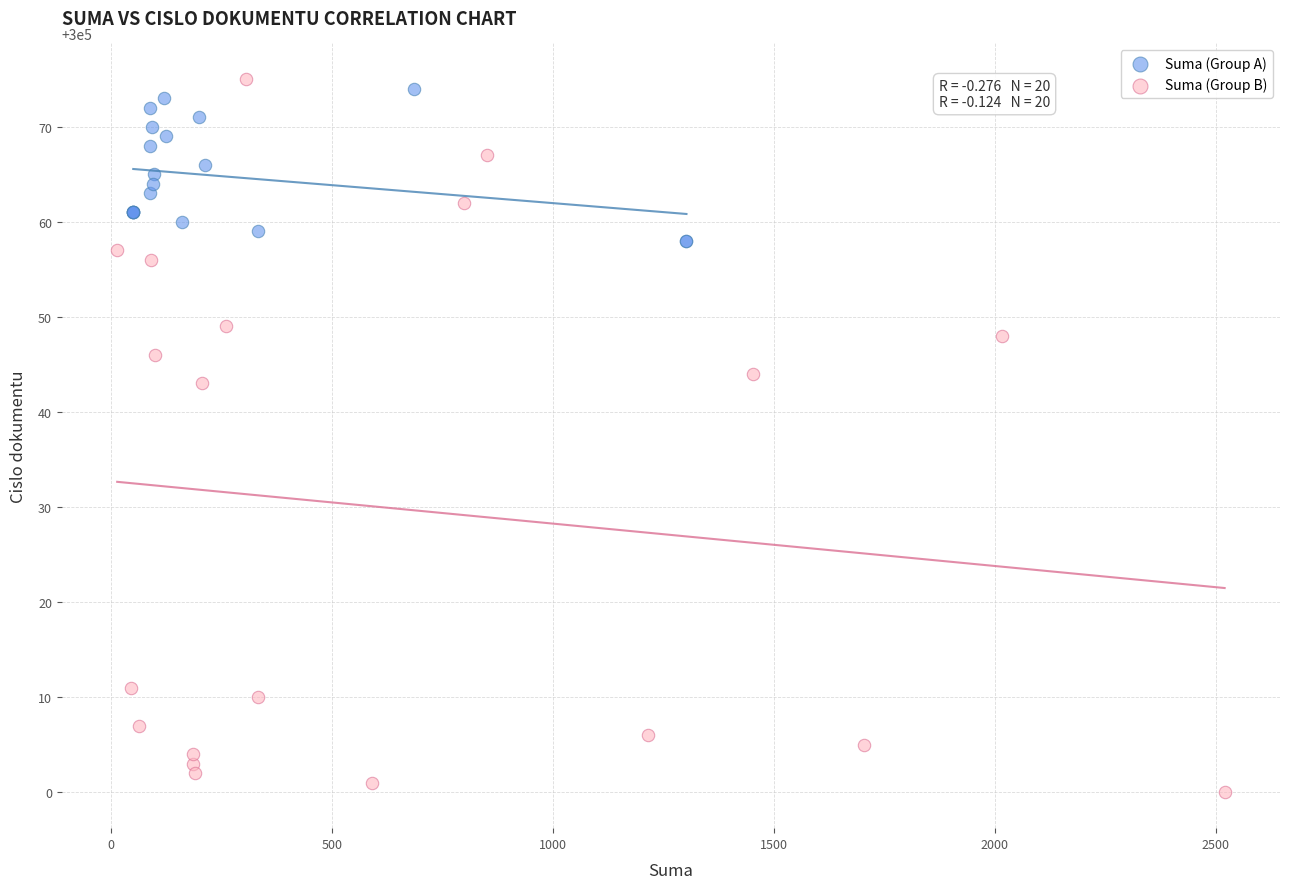

Which series reaches the maximum Y coordinate?

Suma (Group B)